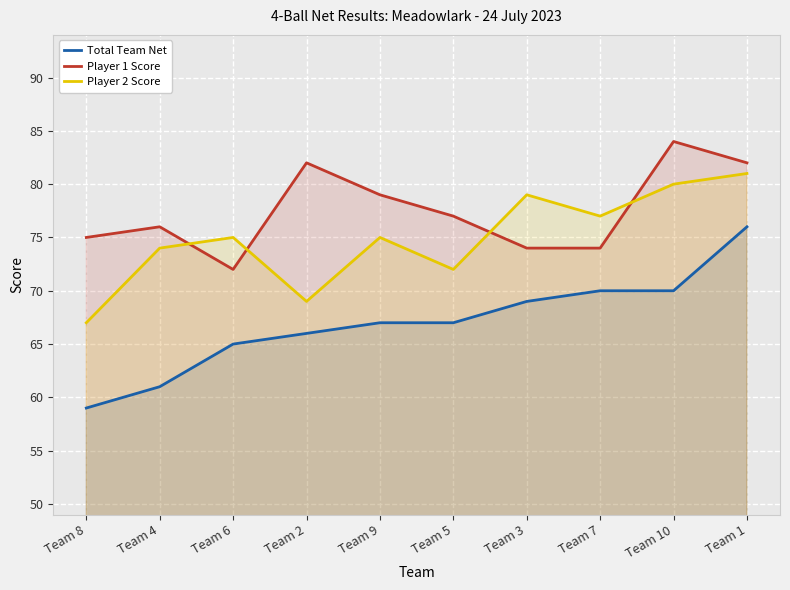

At which category does the chart reach its peak across all series?

Team 10